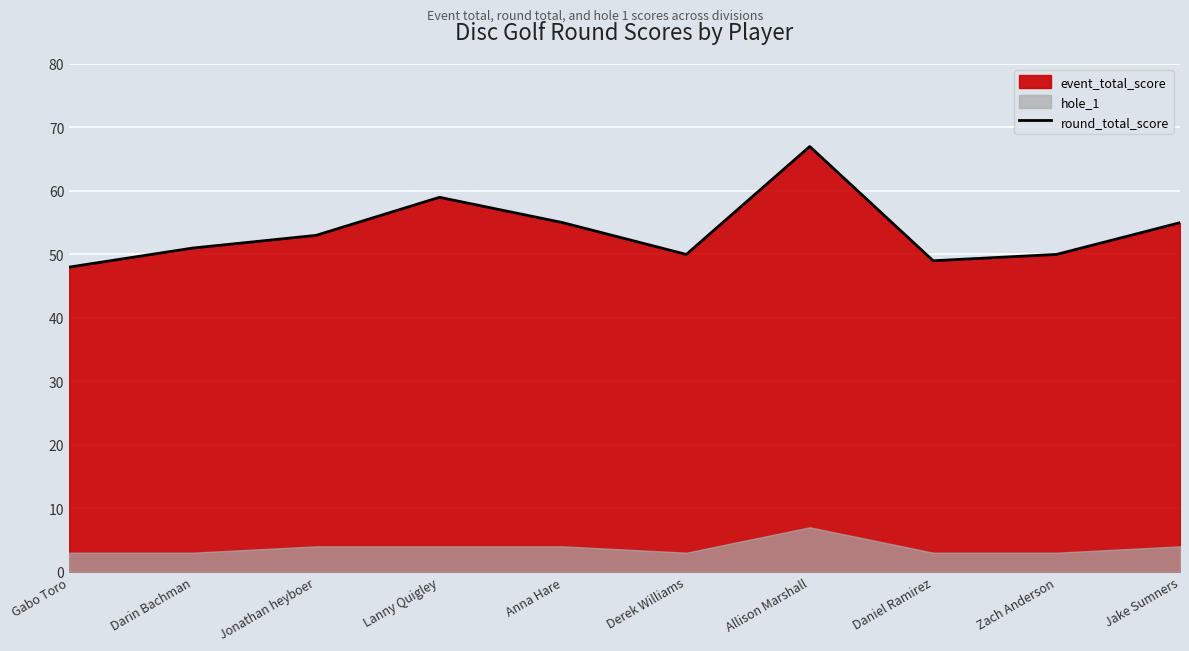

What is the difference between the maximum and minimum values?

19